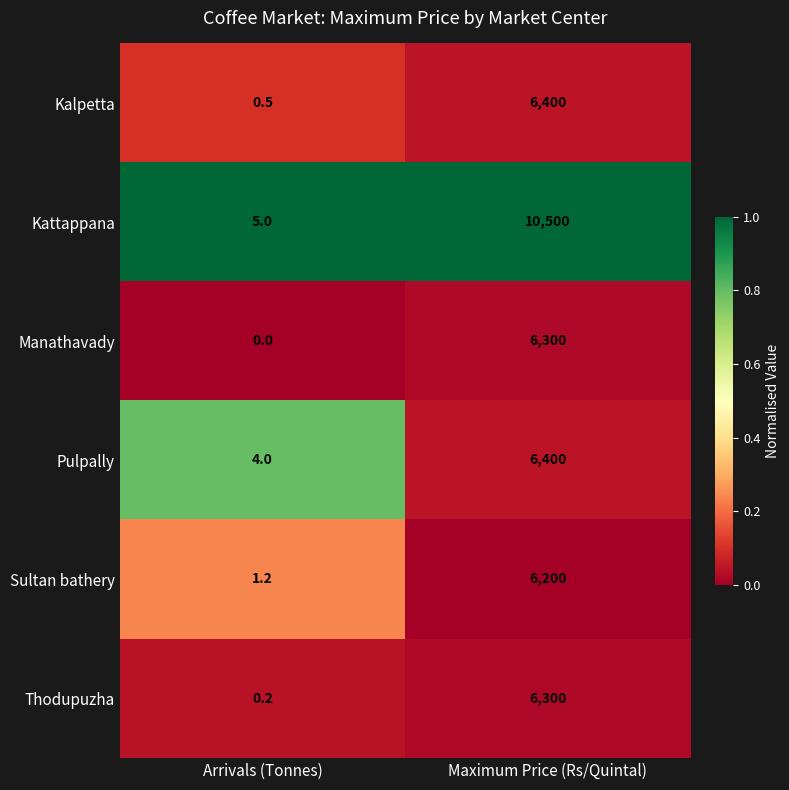

Is it true that Sultan bathery equals 0.7 at Arrivals (Tonnes)?

False